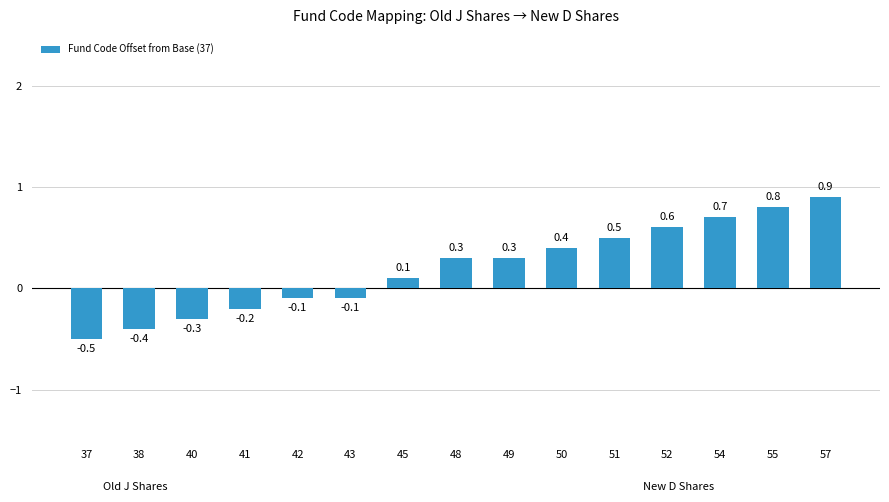

What is the value of the 15th bar from the left?

0.9